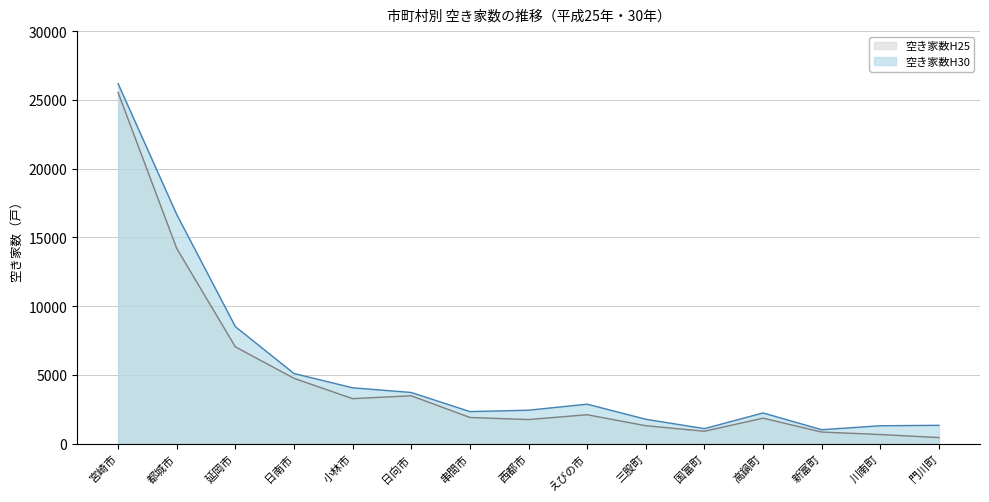

Does the chart have visible grid lines?

Yes